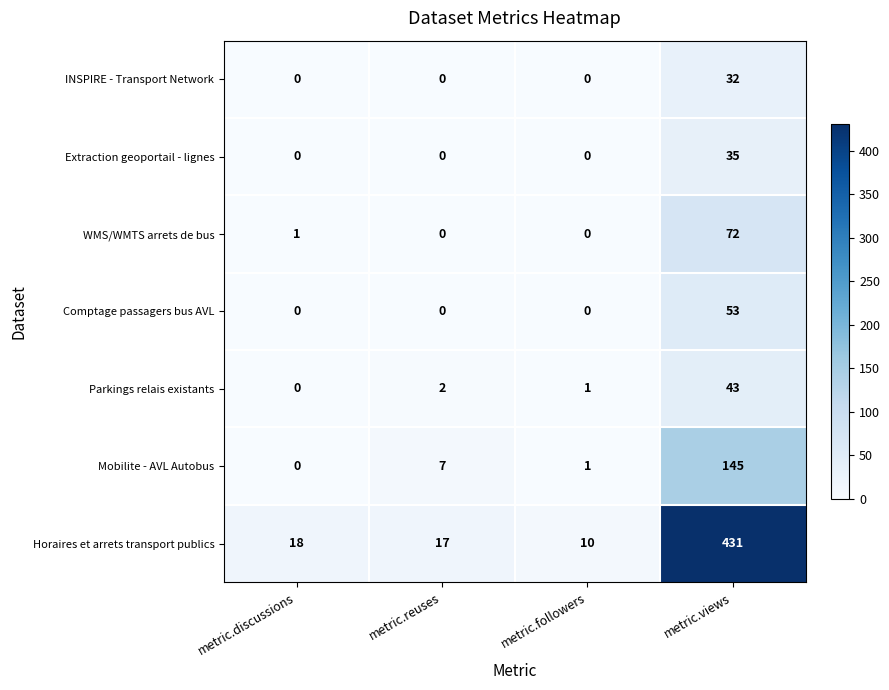

Rank the series by their maximum value, from lowest to highest.

INSPIRE - Transport Network, Extraction geoportail - lignes, Parkings relais existants, Comptage passagers bus AVL, WMS/WMTS arrets de bus, Mobilite - AVL Autobus, Horaires et arrets transport publics